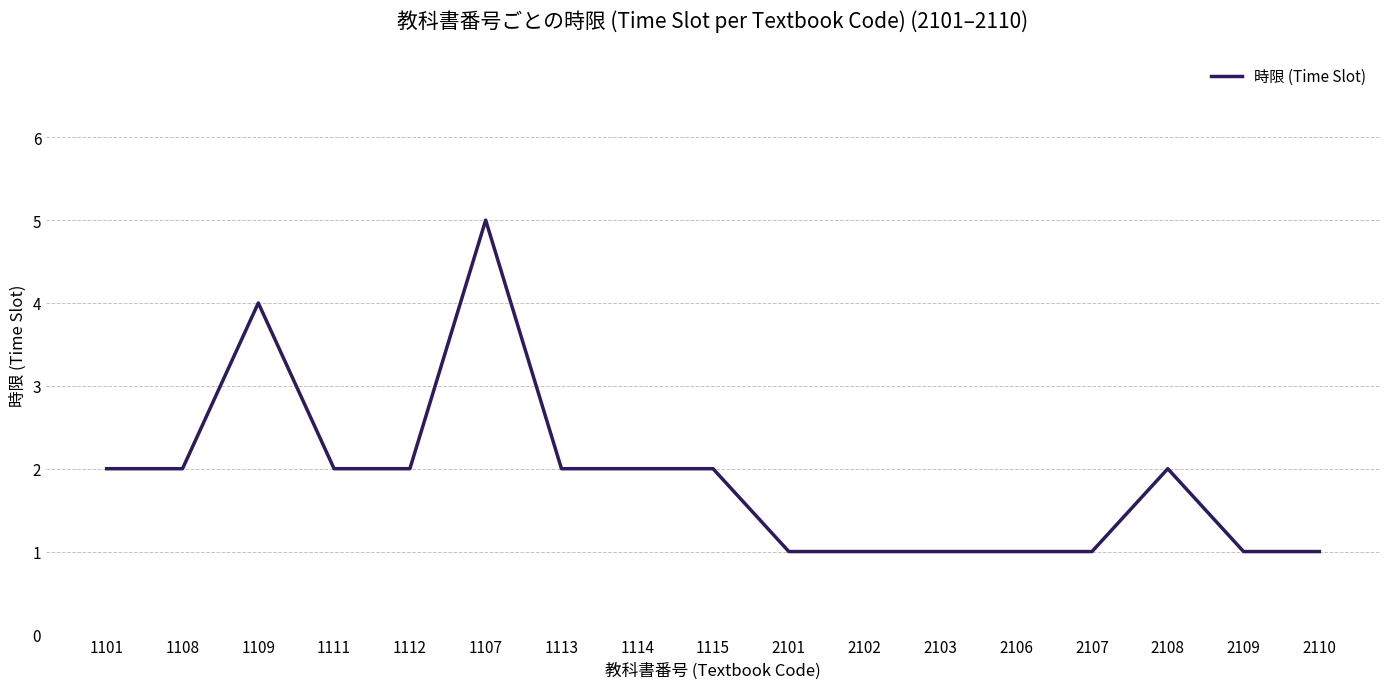

The chart shows a value of 2 at 1114. True or false?

True